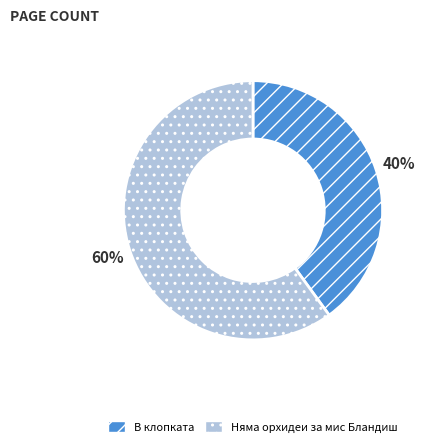

Rank the categories by value from highest to lowest.

Няма орхидеи за мис Бландиш, В клопката